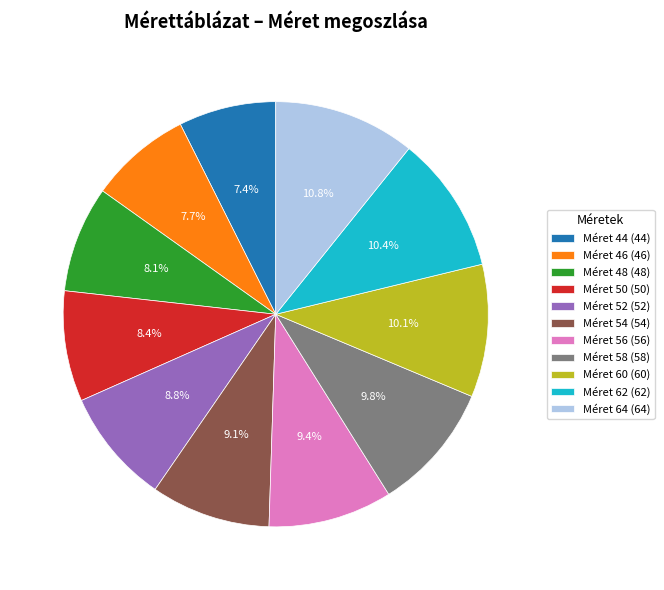

Is there any slice that represents more than half of the pie?

No